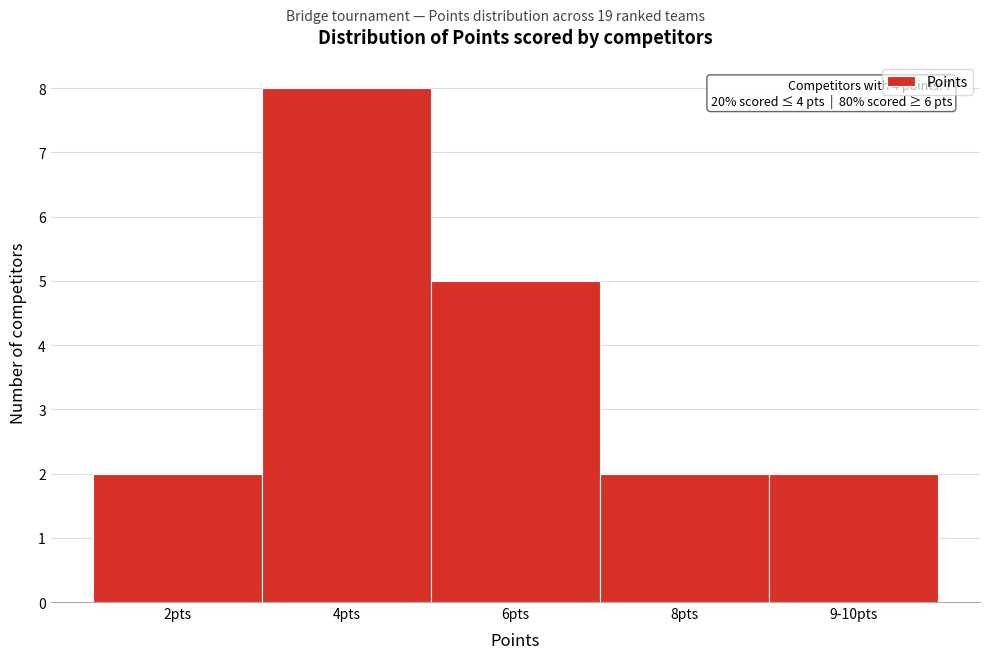

Reading left to right, what are all the values shown in this chart?

2pts=2	4pts=8	6pts=5	8pts=2	9-10pts=2